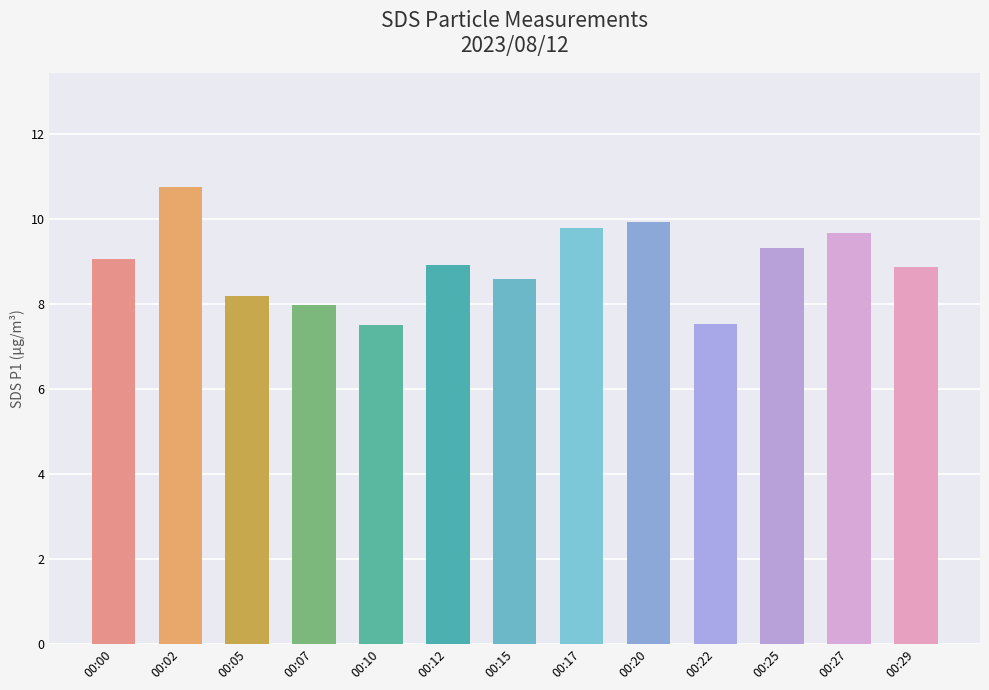

What is the minimum value shown in the chart?

7.5